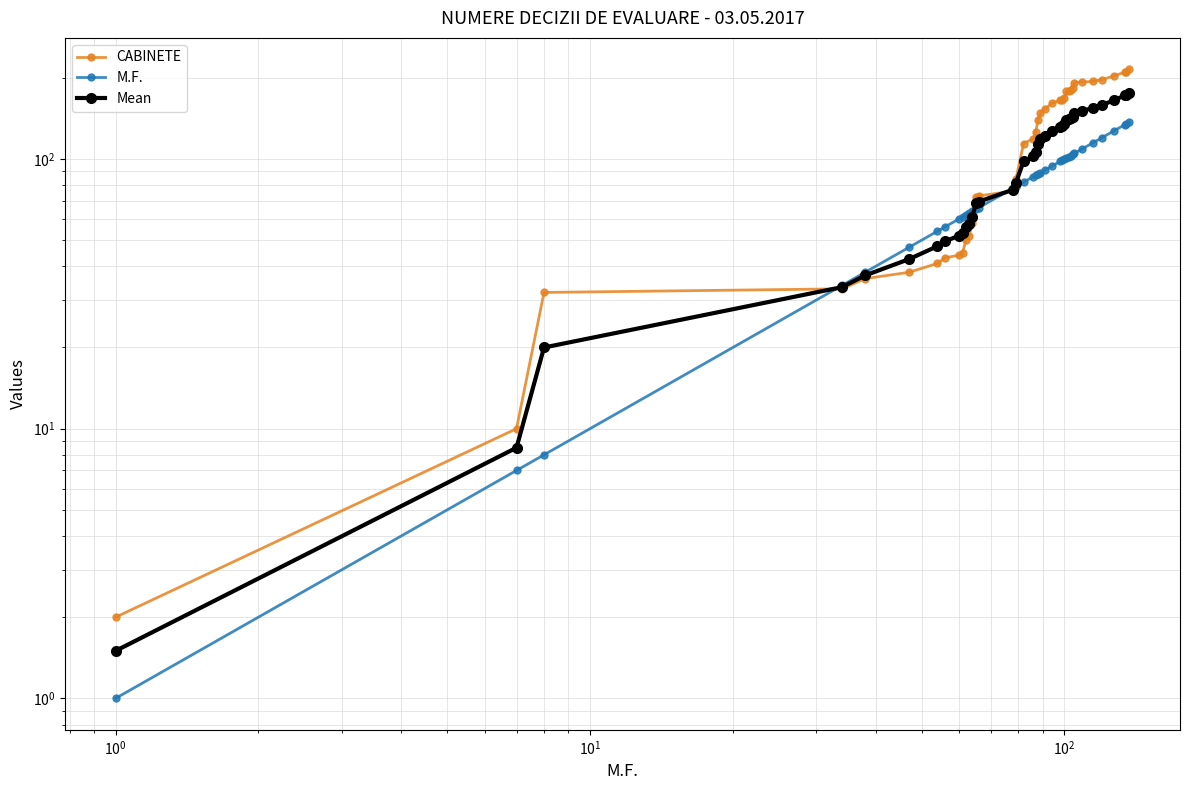

How many data points in CABINETE are less than 126?

19